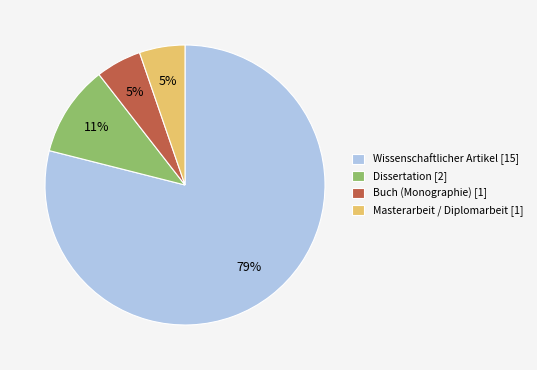

Which has a higher value, Wissenschaftlicher Artikel [15] or Masterarbeit / Diplomarbeit [1]?

Wissenschaftlicher Artikel [15]